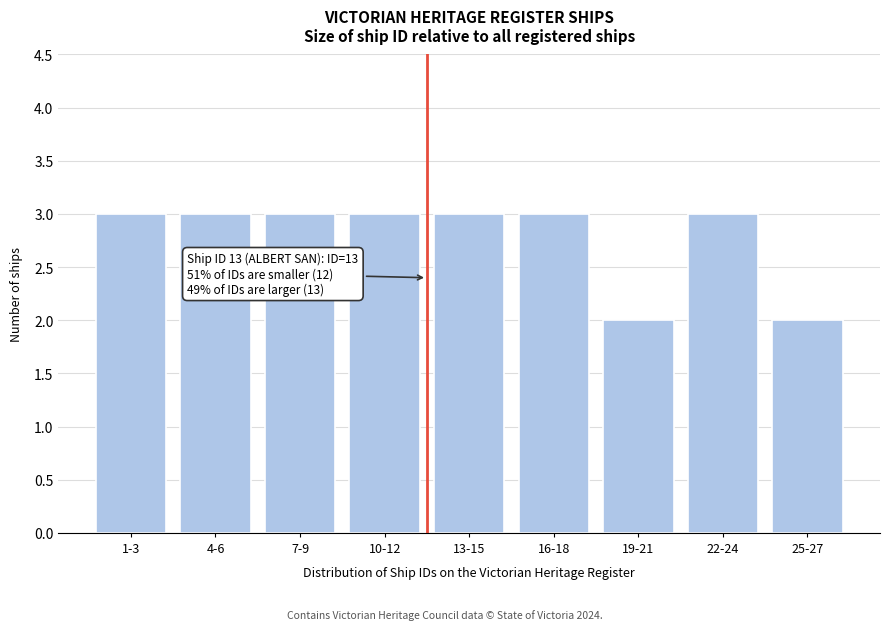

Reading right to left, what are all the values shown in this chart?

25-27=2	22-24=3	19-21=2	16-18=3	13-15=3	10-12=3	7-9=3	4-6=3	1-3=3